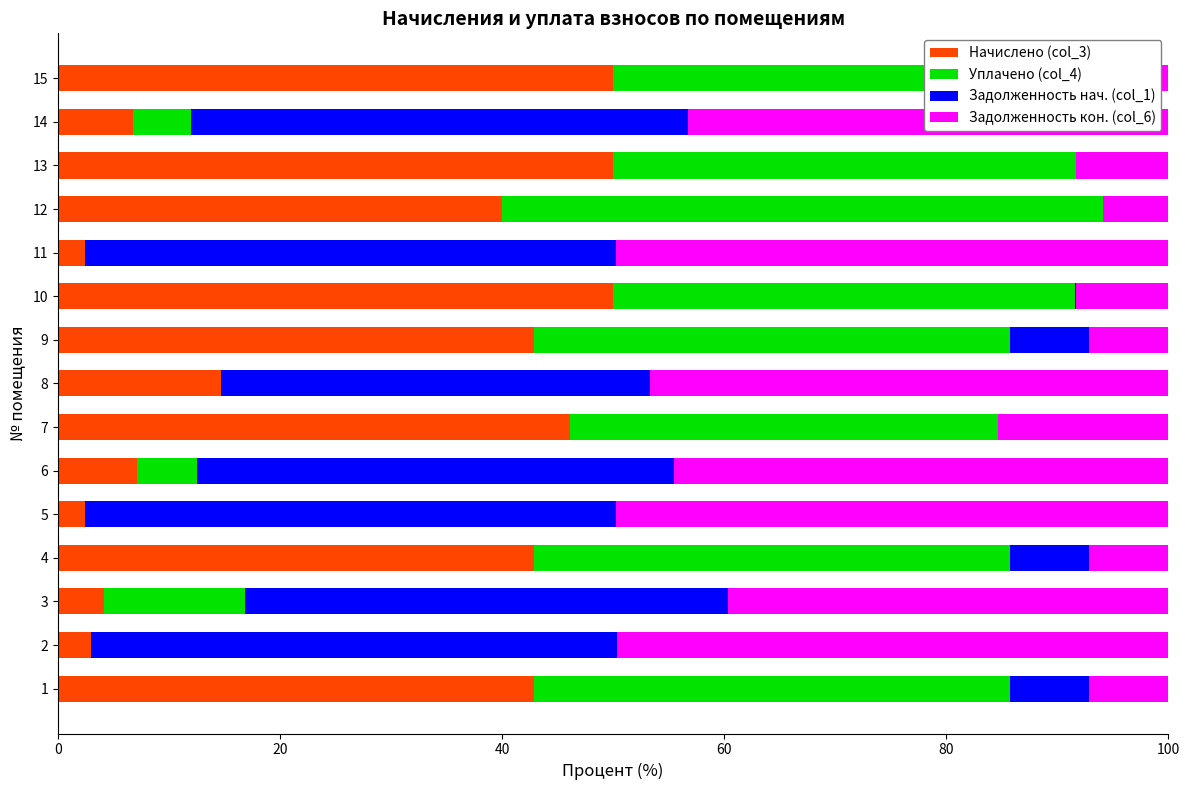

What is the minimum value for Начислено (col_3)?

2.5